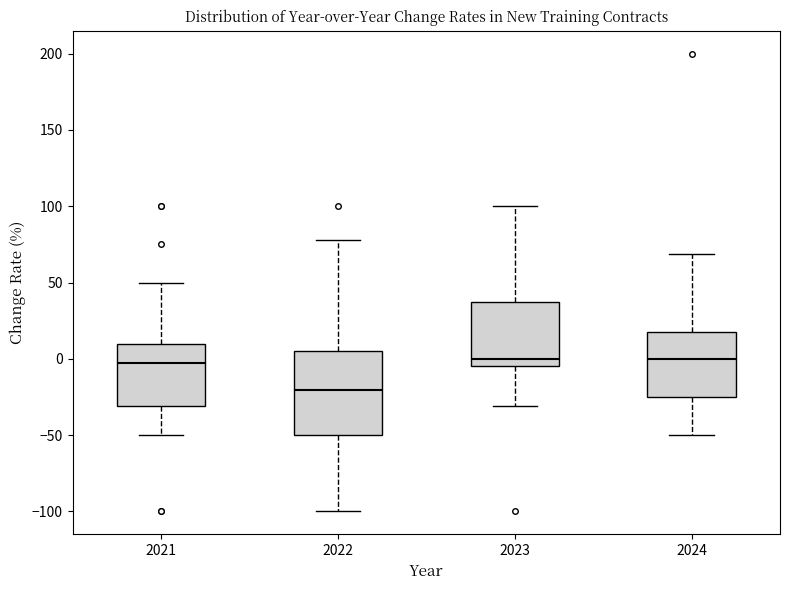

Reading left to right, read every box against the y-axis: the position of its median line, the range the box covers, and the ends of its whiskers. The values are not printed on the chart, so give them approximately, as read against the axis.

2021: median -5, box -30 to 10, whiskers -50 to 50
2022: median -20, box -50 to 5, whiskers -100 to 80
2023: median 0, box -5 to 40, whiskers -30 to 100
2024: median 0, box -25 to 20, whiskers -50 to 70